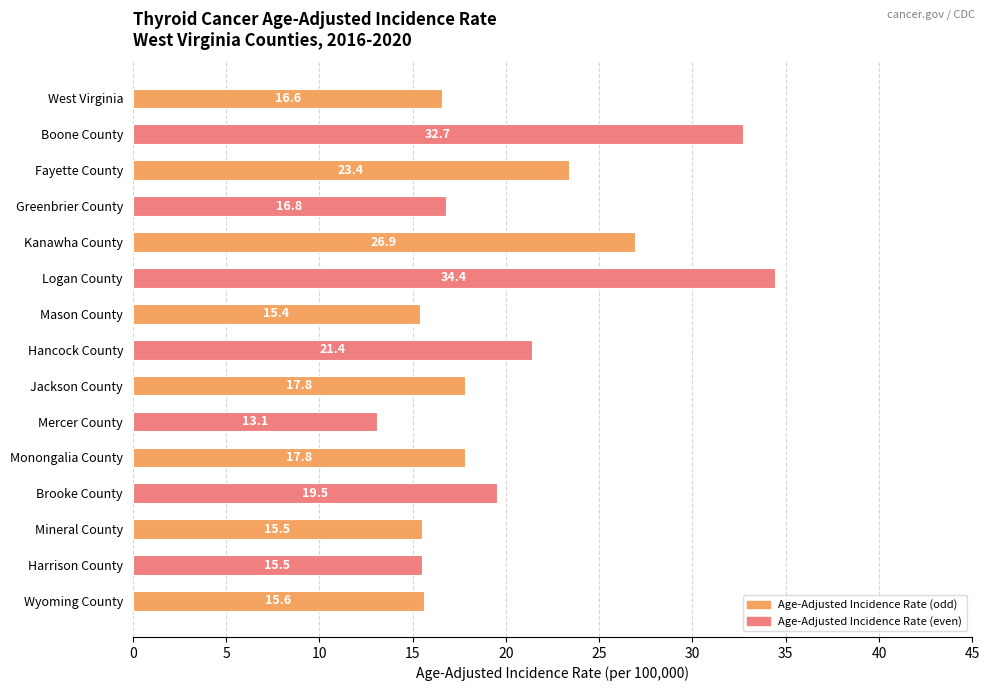

Reading bottom to top, what are all the values shown in this chart?

15.6	15.5	15.5	19.5	17.8	13.1	17.8	21.4	15.4	34.4	26.9	16.8	23.4	32.7	16.6